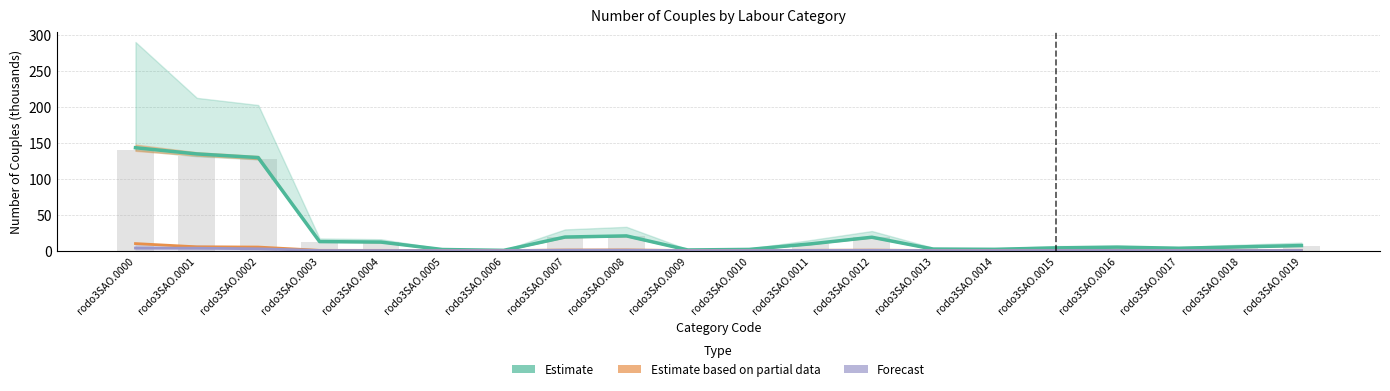

What is the maximum value for Estimate based on partial data?

9.7